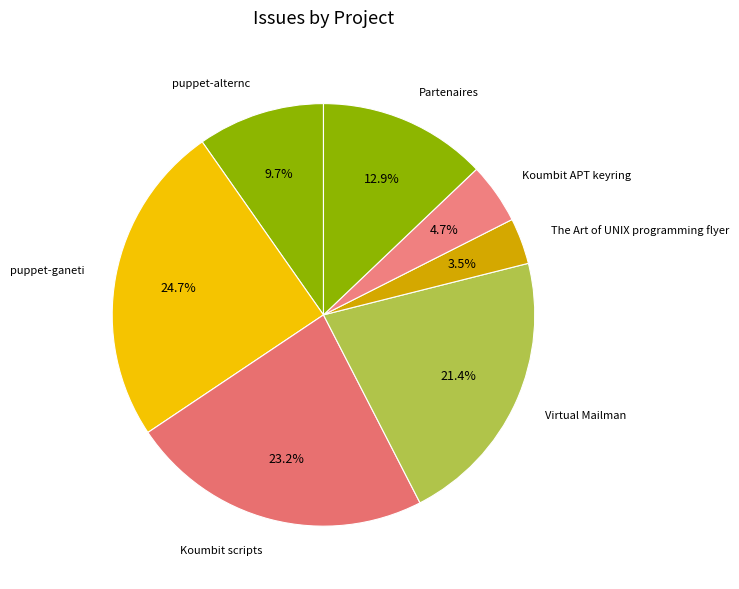

Does Virtual Mailman account for over 50% of the chart?

No